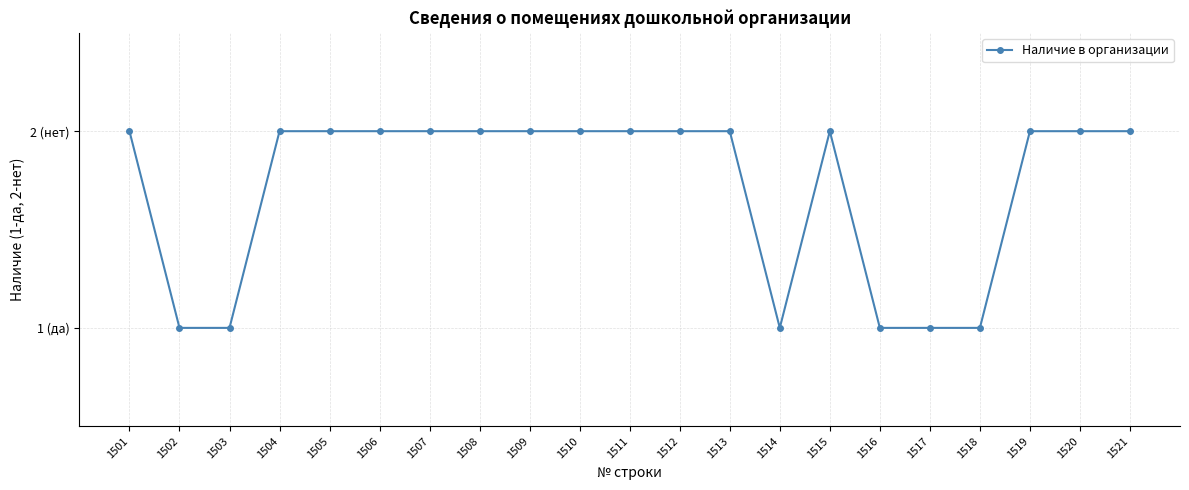

Reading left to right, extract all data points from this chart.

2	1	1	2	2	2	2	2	2	2	2	2	2	1	2	1	1	1	2	2	2